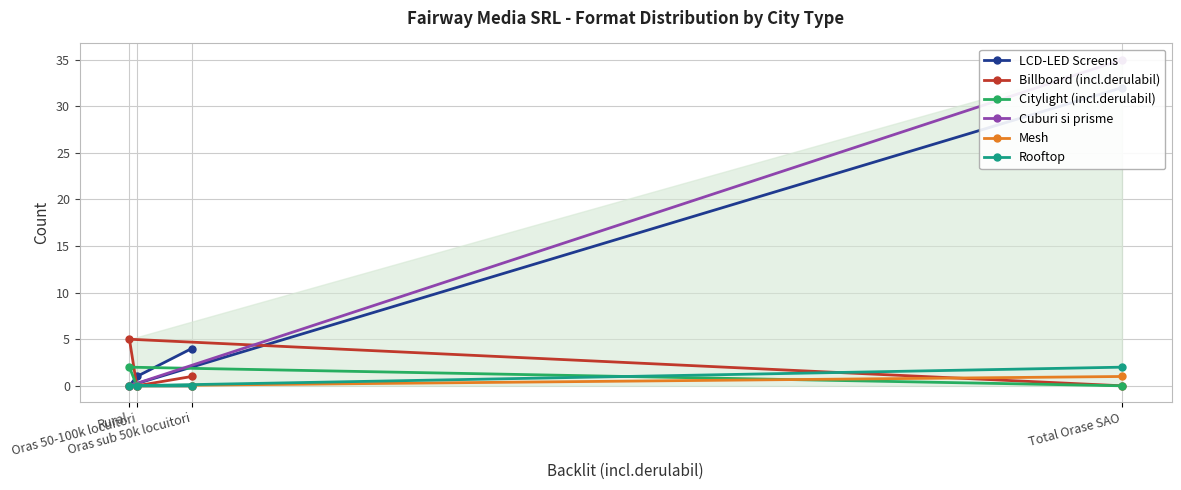

How many data points does each series have?

4